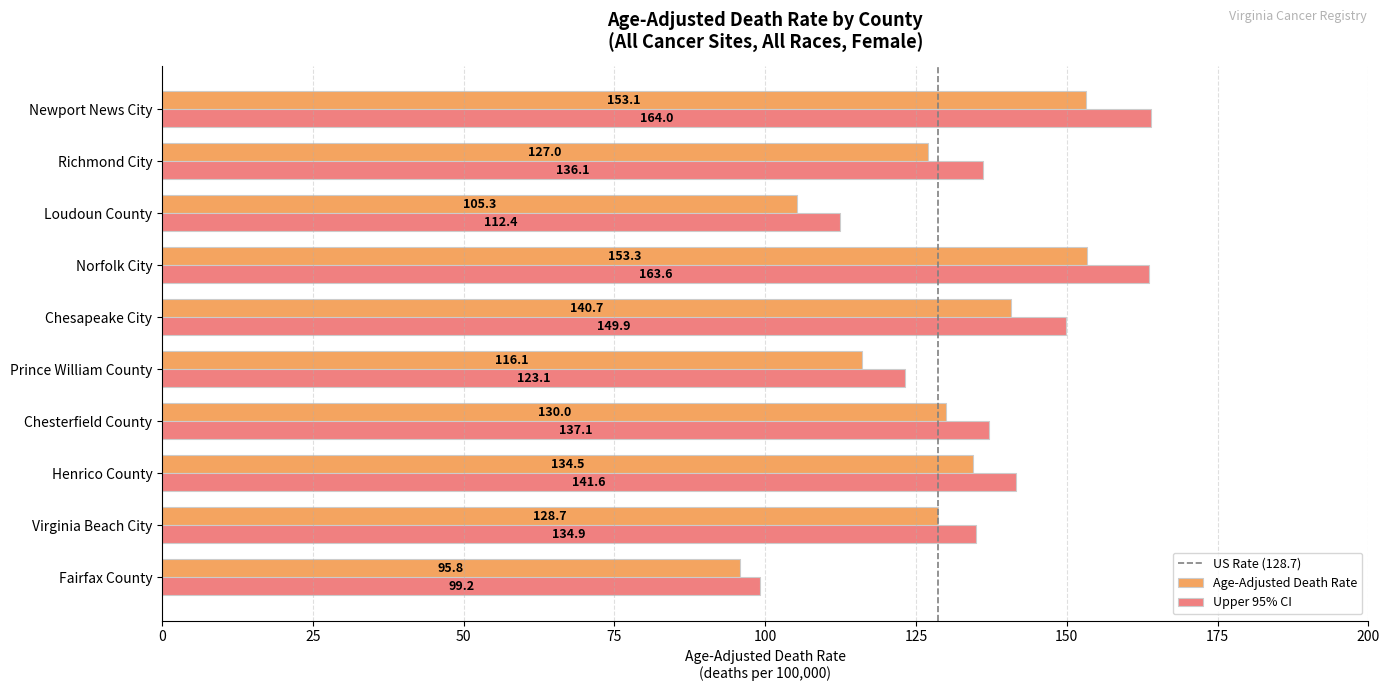

List the series in order of their peak value, highest first.

Upper 95% CI, Age-Adjusted Death Rate